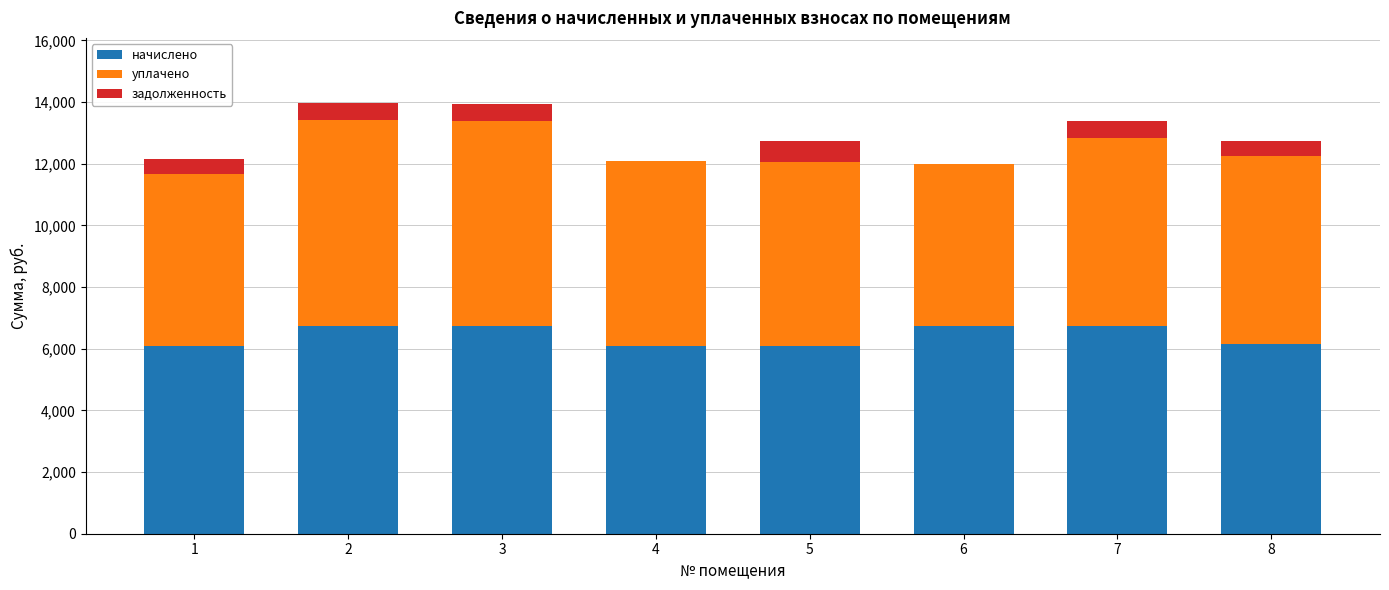

What is the sum of all начислено values?

51341.2